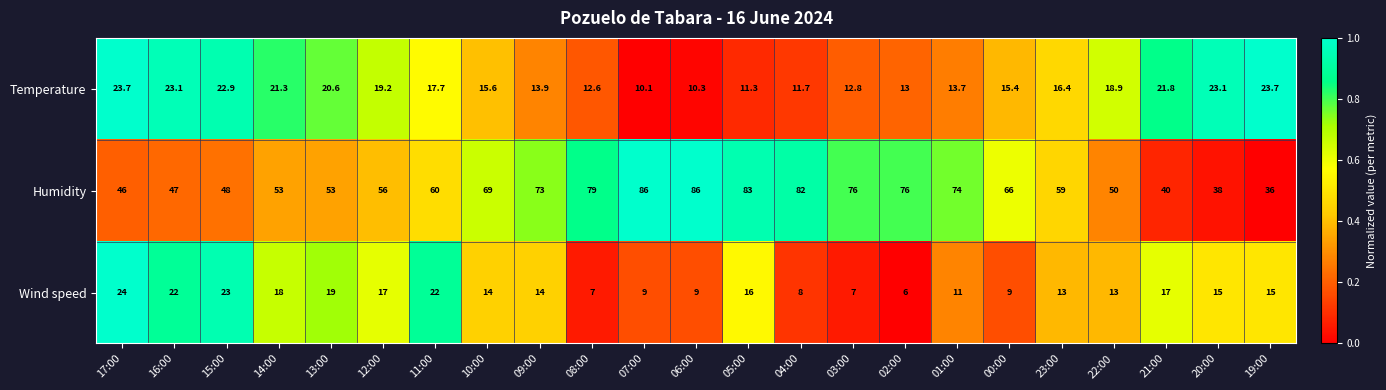

At which category is the sum across all series the highest?

05:00